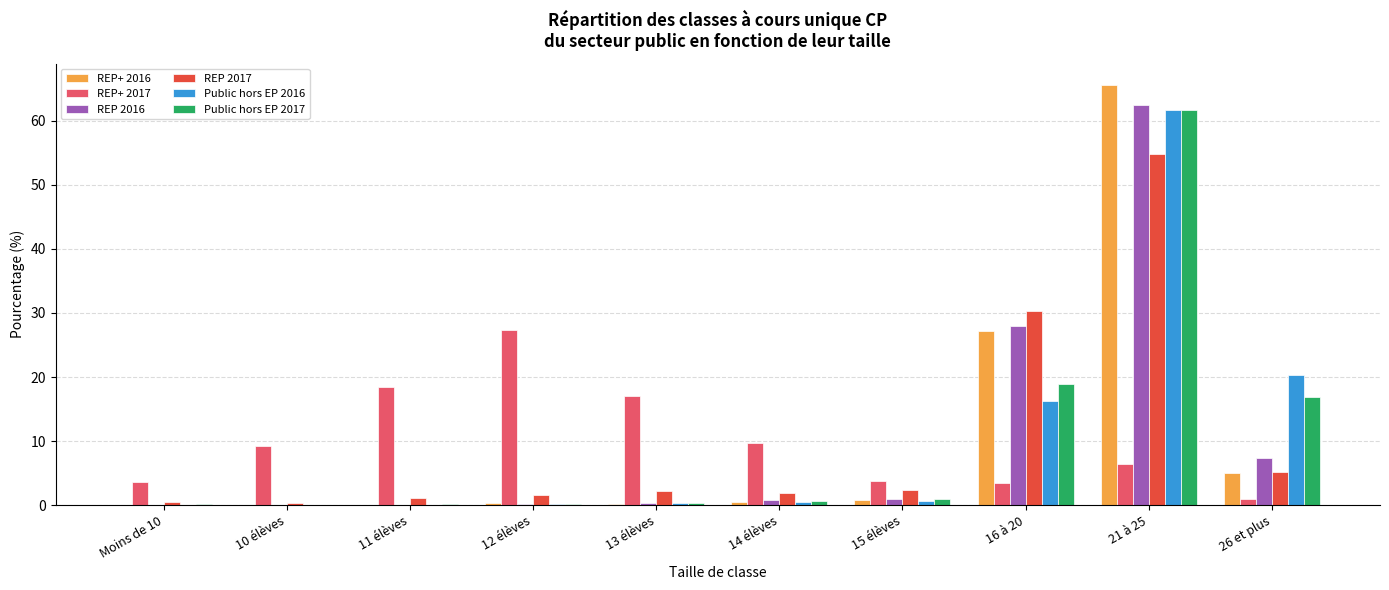

At which category is the sum across all series the highest?

21 à 25